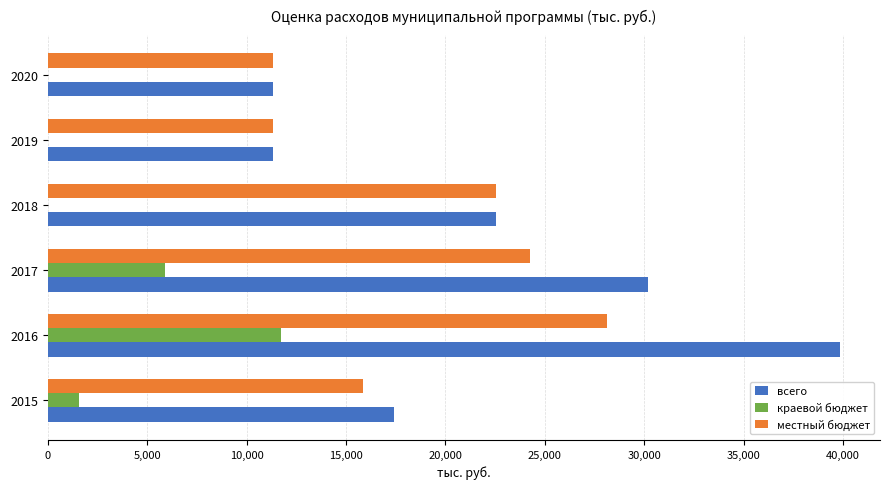

Between 2016 and 2020, which series saw the biggest shift?

всего